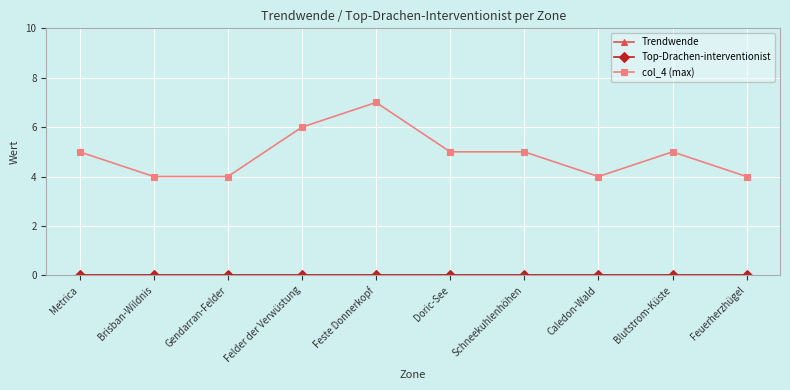

Where is Top-Drachen-interventionist nearest to the value 0?

Metrica